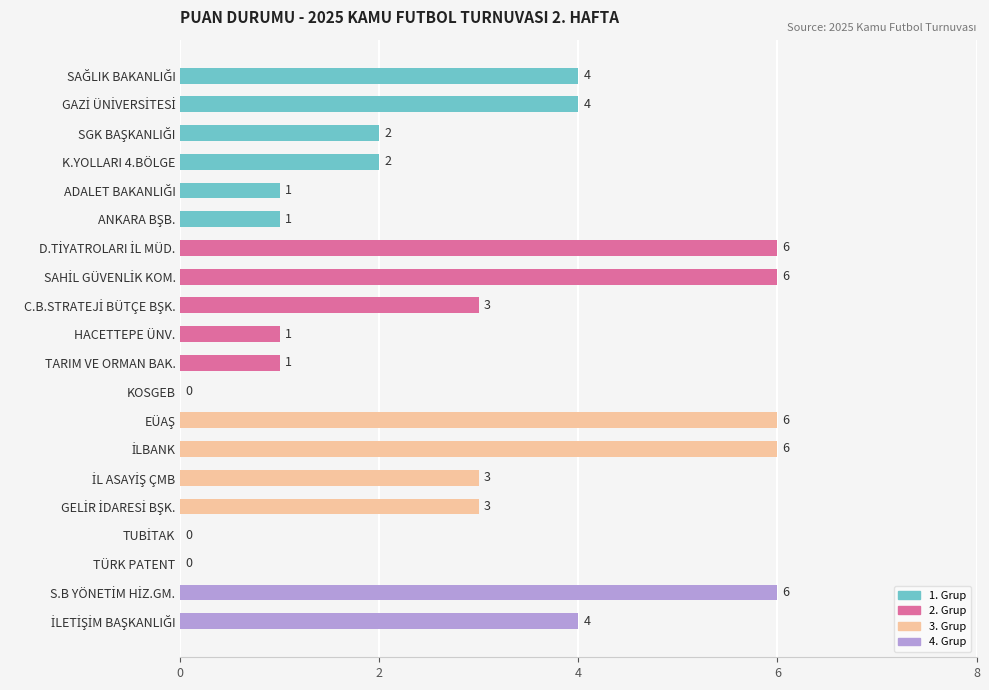

What is the maximum value shown in the chart?

6